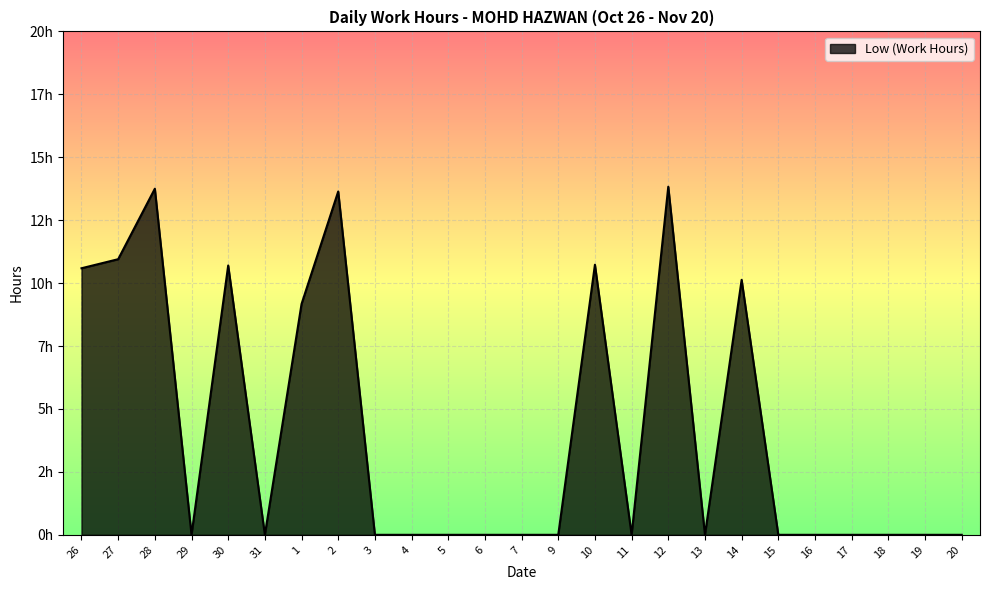

Reading left to right, list all the values displayed in this chart.

26=10.6	27=10.9	28=13.8	29=0.0	30=10.7	31=0.0	1=9.2	2=13.6	3=0.0	4=0.0	5=0.0	6=0.0	7=0.0	9=0.0	10=10.7	11=0.0	12=13.8	13=0.0	14=10.1	15=0.0	16=0.0	17=0.0	18=0.0	19=0.0	20=0.0